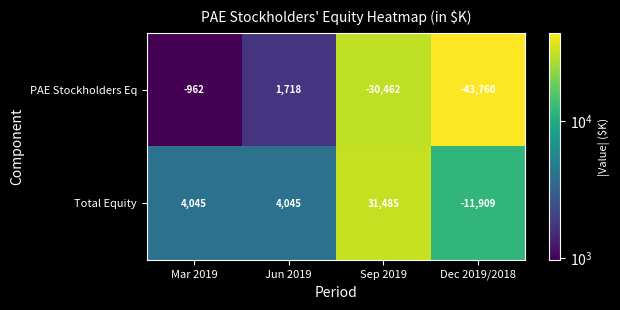

Rank the series by their maximum value, from highest to lowest.

Total Equity, PAE Stockholders Eq